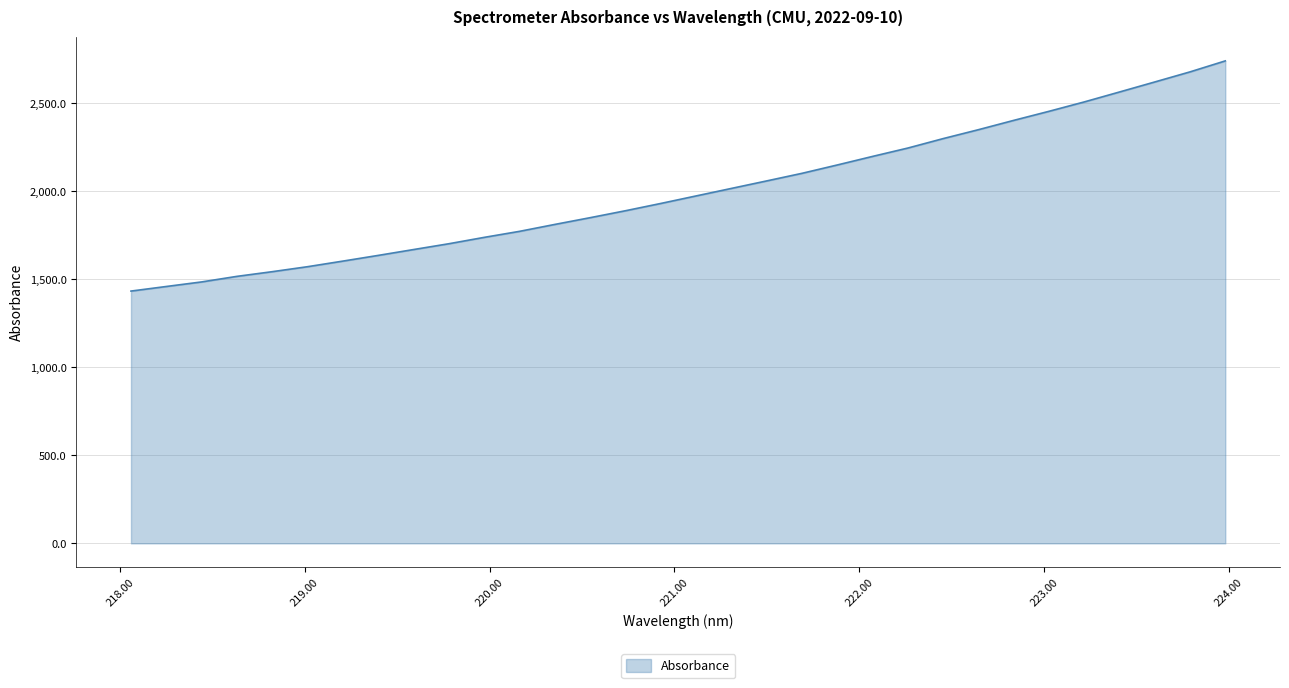

What is the smallest value displayed?

1433.8